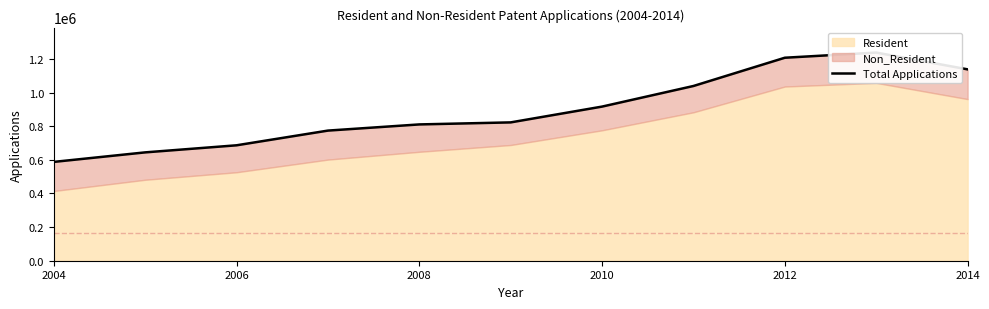

What is the smallest value displayed?

587954